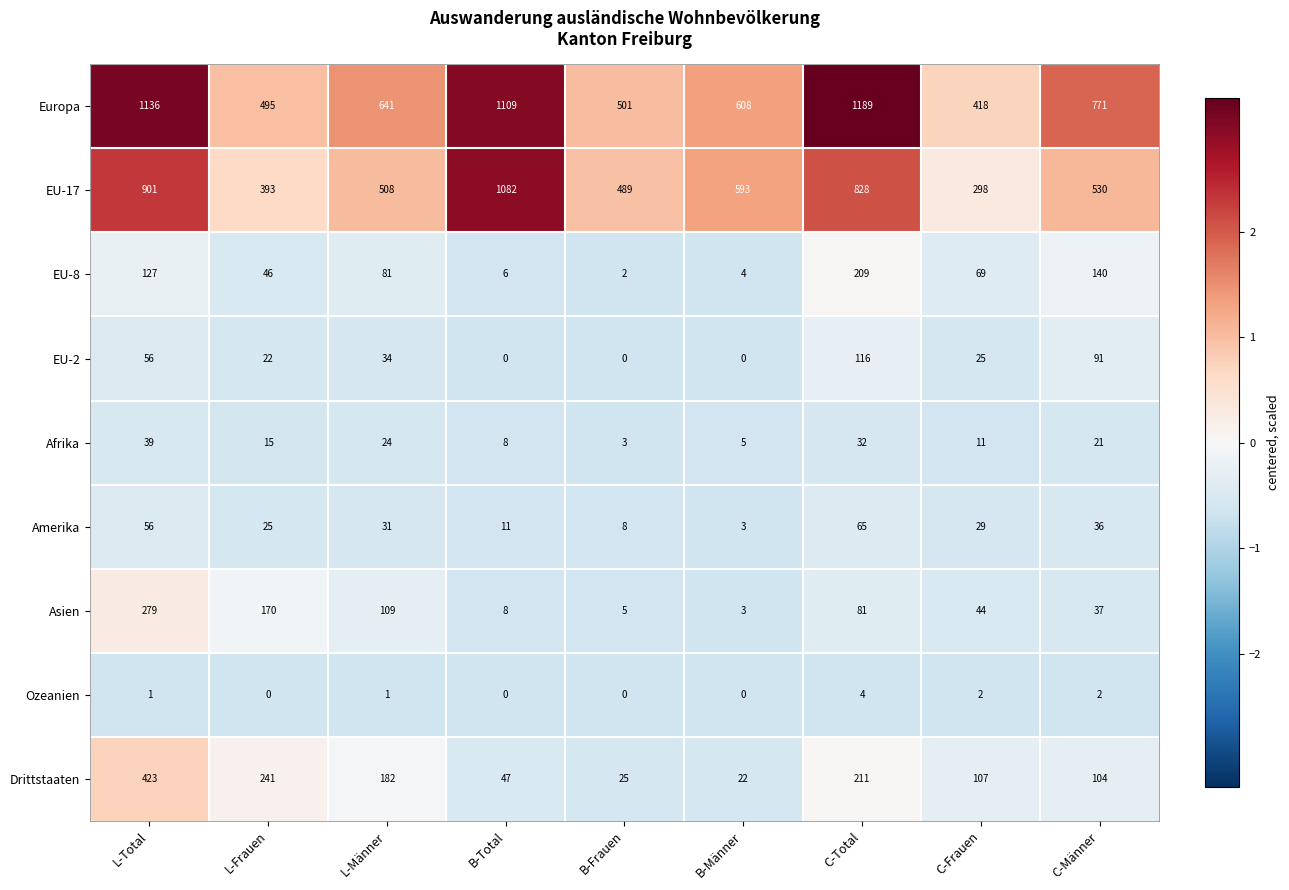

The Europa series shows 833 at L-Frauen. True or false?

False